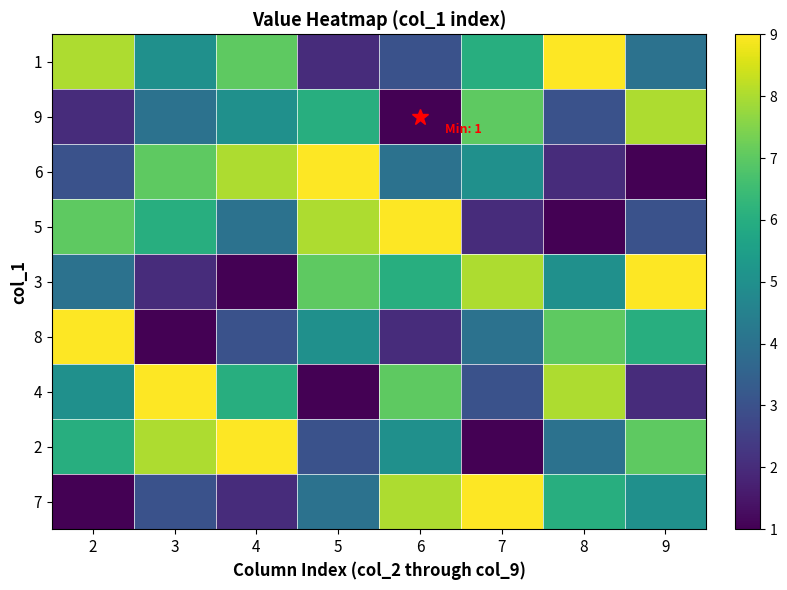

Rank the series by their maximum value, from lowest to highest.

9, 1, 6, 5, 3, 8, 4, 2, 7